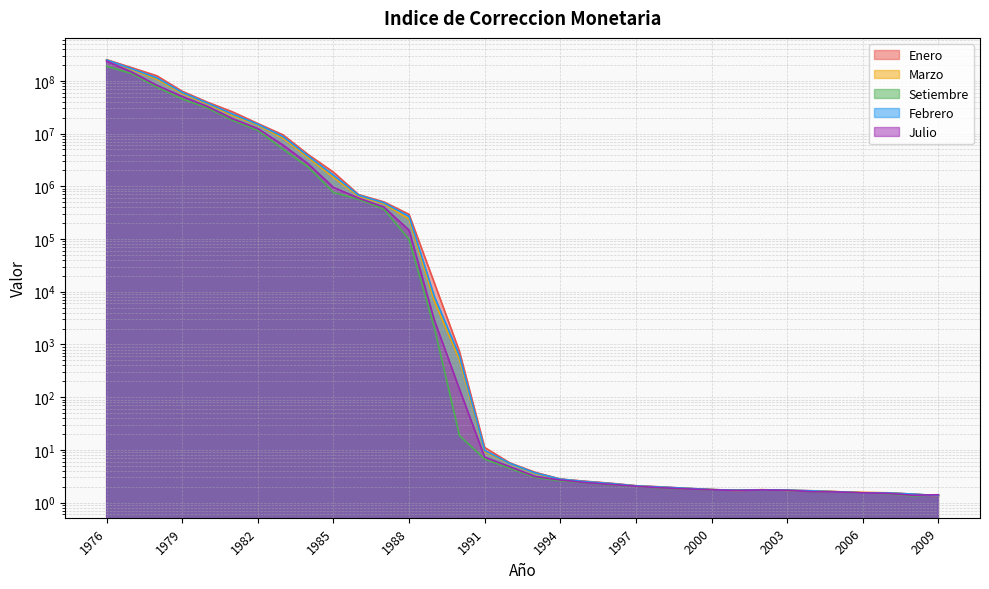

What is the difference between the highest and lowest values at 2009?

0.1